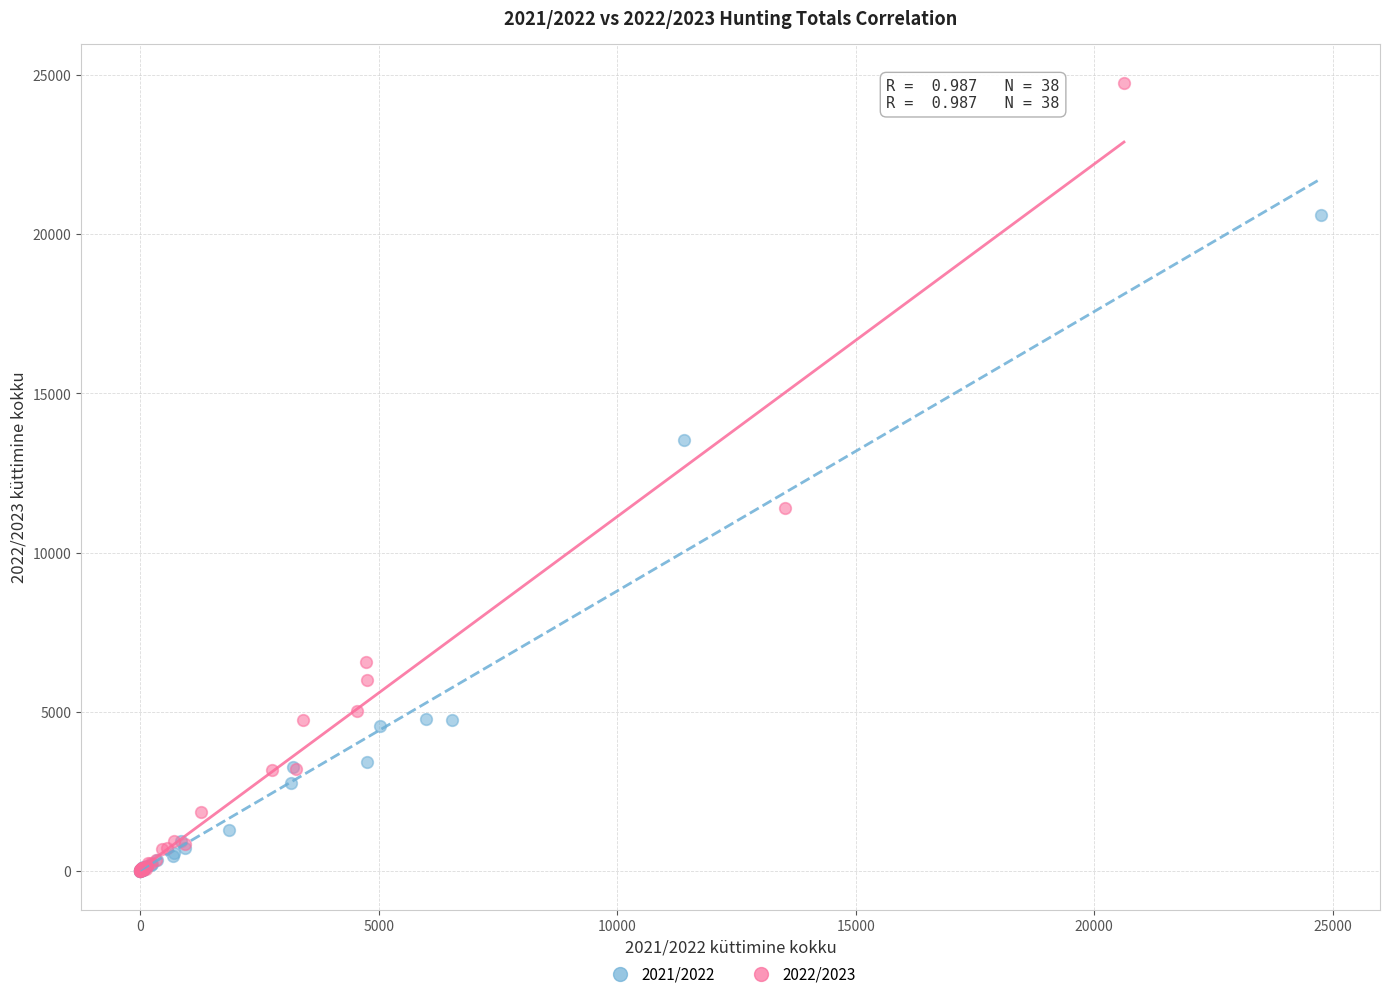

Which series has the largest Y range (max minus min)?

2022/2023